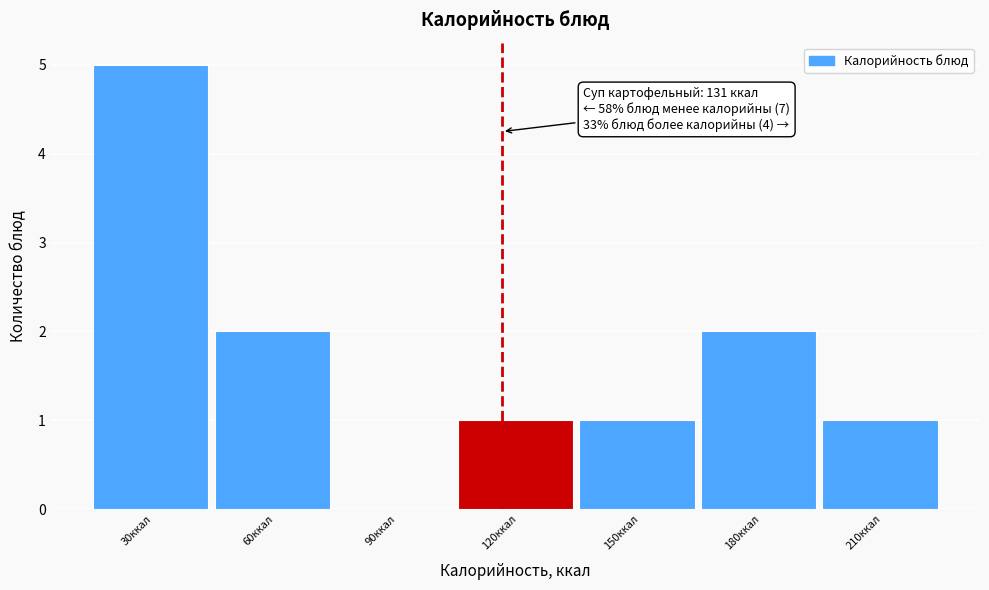

Reading right to left, what are all the values shown in this chart?

210ккал=1	180ккал=2	150ккал=1	120ккал=1	90ккал=0	60ккал=2	30ккал=5